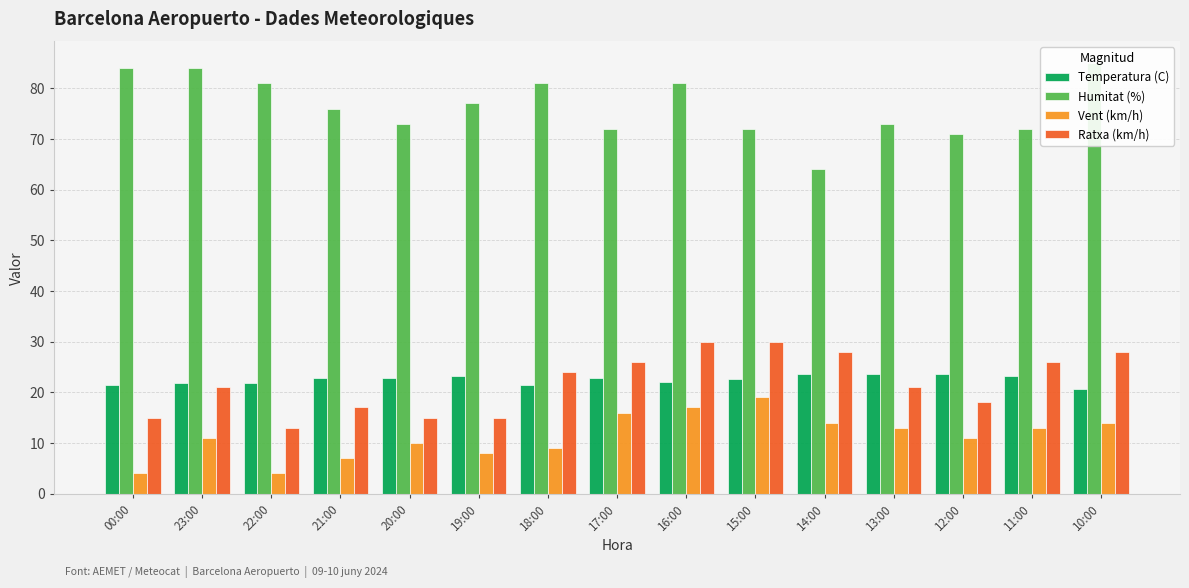

The Temperatura (C) series shows 20.7 at 10:00. True or false?

True